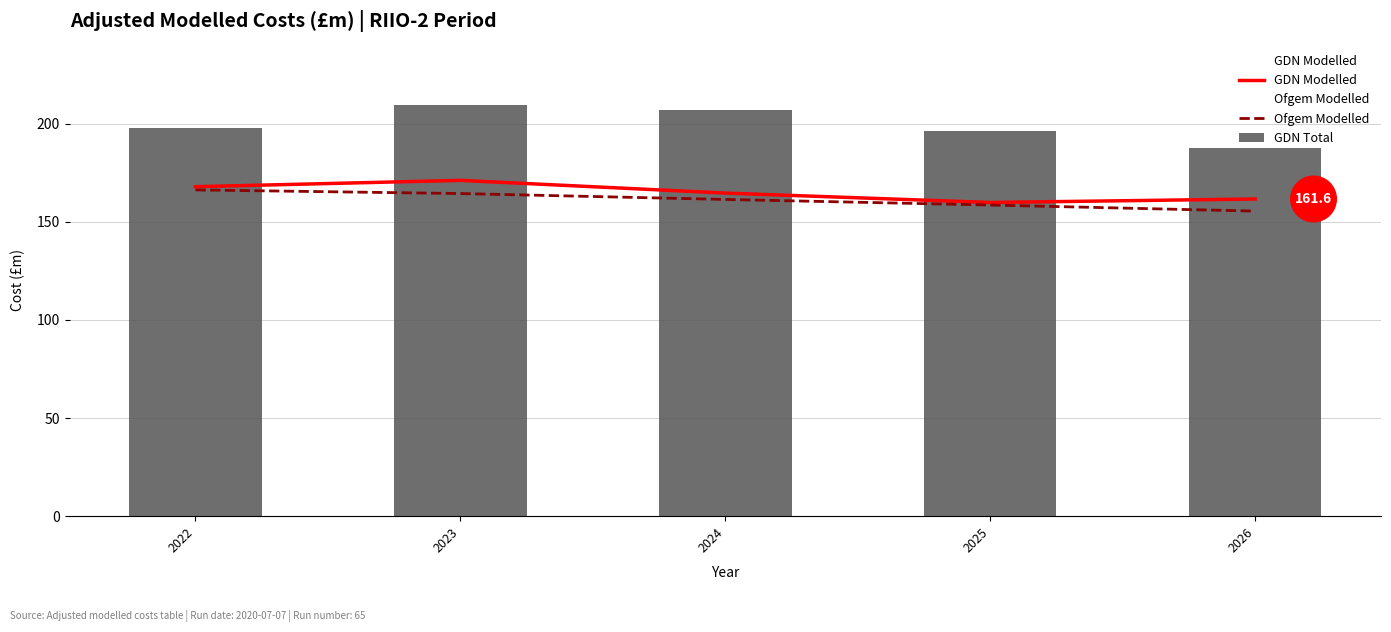

Reading left to right, extract all data points from this chart.

GDN Modelled: 2022=167.9	2023=171.1	2024=164.6	2025=159.8	2026=161.6
Ofgem Modelled: 2022=166.2	2023=164.4	2024=161.4	2025=158.5	2026=155.4
GDN Total: 2022=197.7	2023=209.4	2024=206.8	2025=196.5	2026=187.4